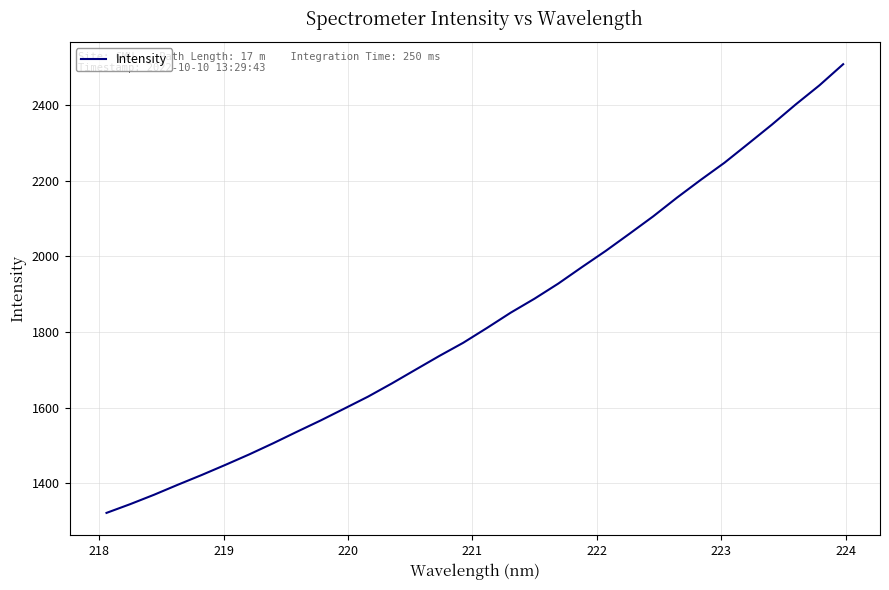

What is the greatest value displayed?

2507.9